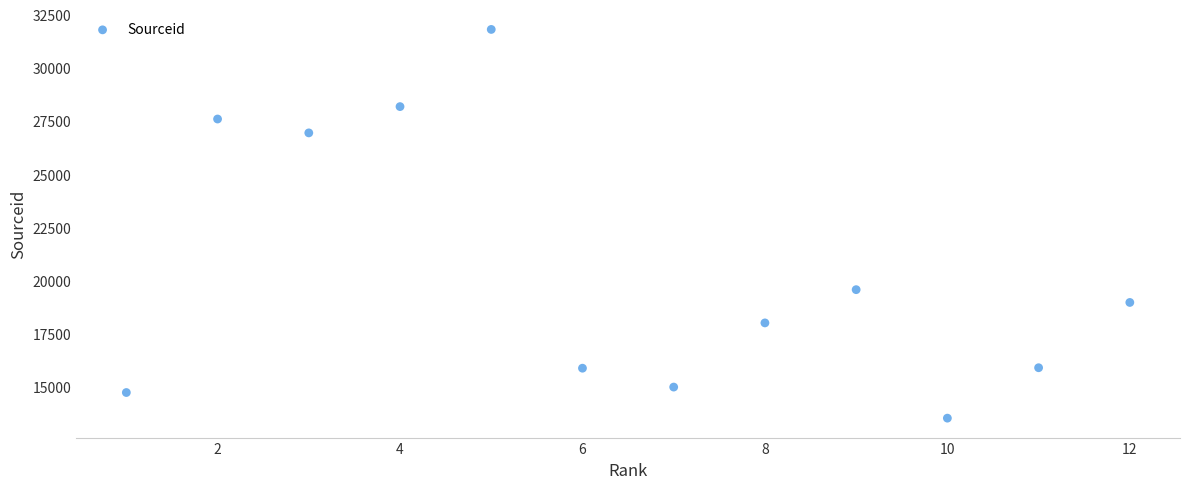

What Y value in the scatter plot is closest to 22690?

19595